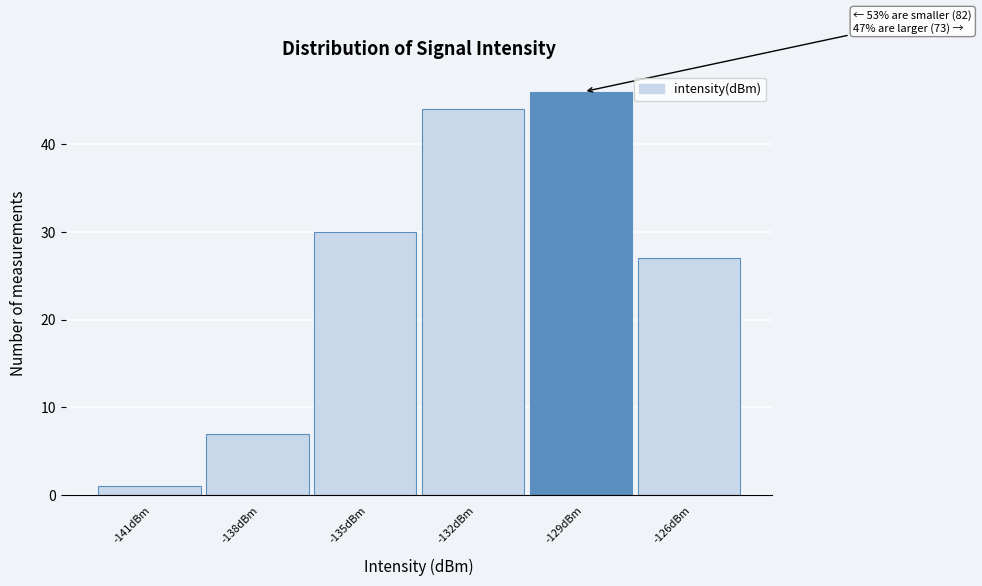

Reading left to right, extract all data points from this chart.

1	7	30	44	46	27